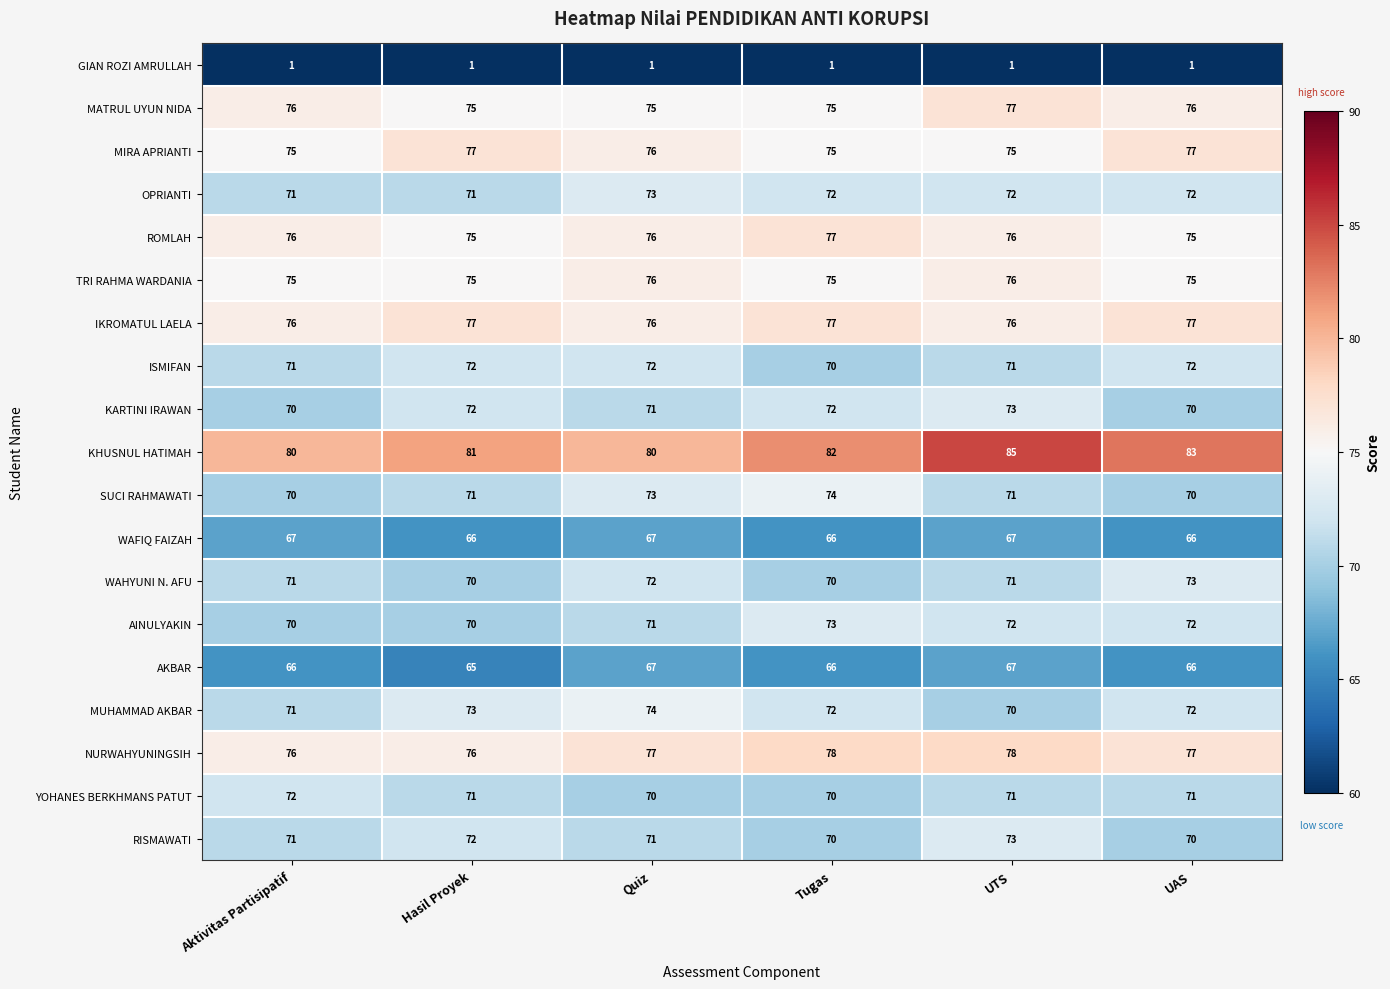

Which series has the largest total across all categories?

KHUSNUL HATIMAH